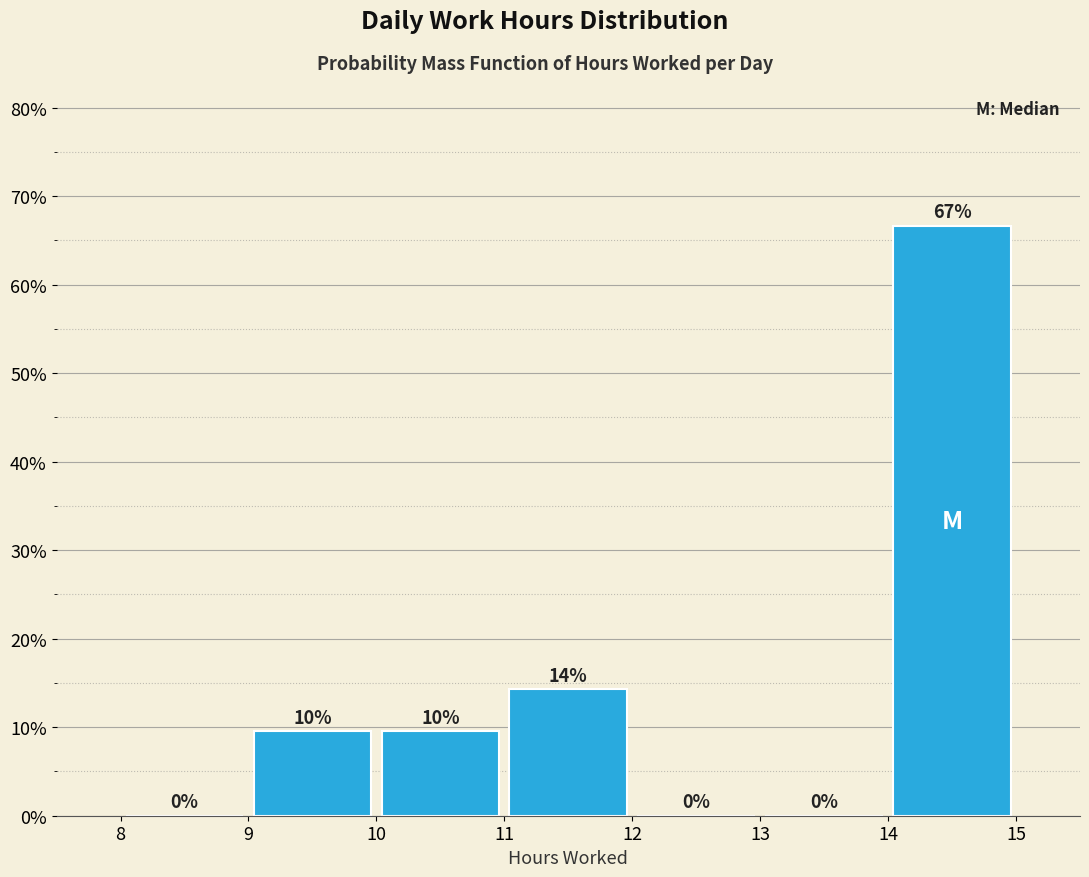

Which range on the x-axis has the tallest bar?

14 to 15